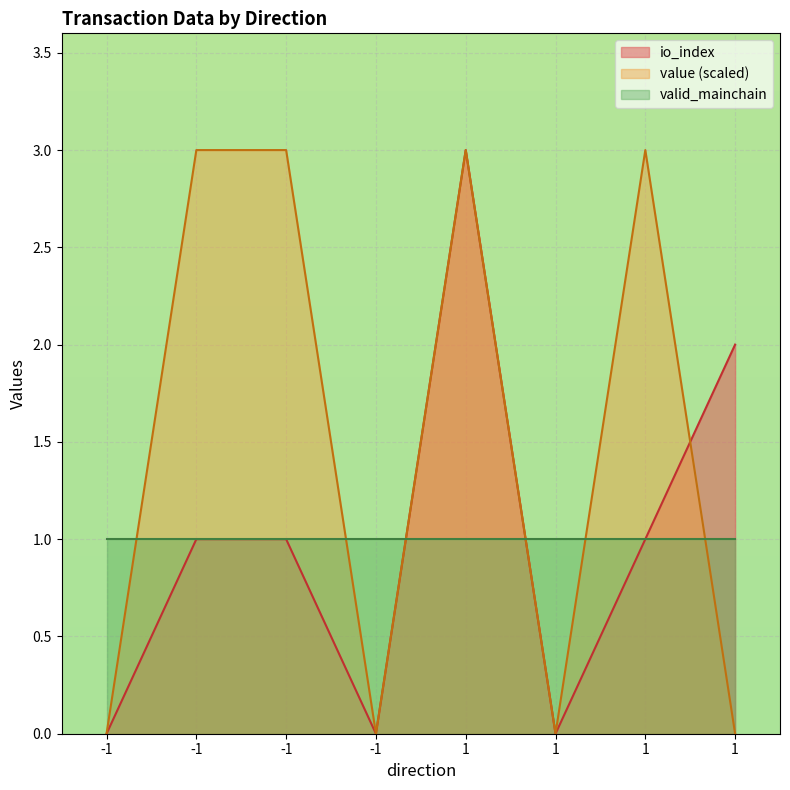

At which label does io_index first exceed 1?

1